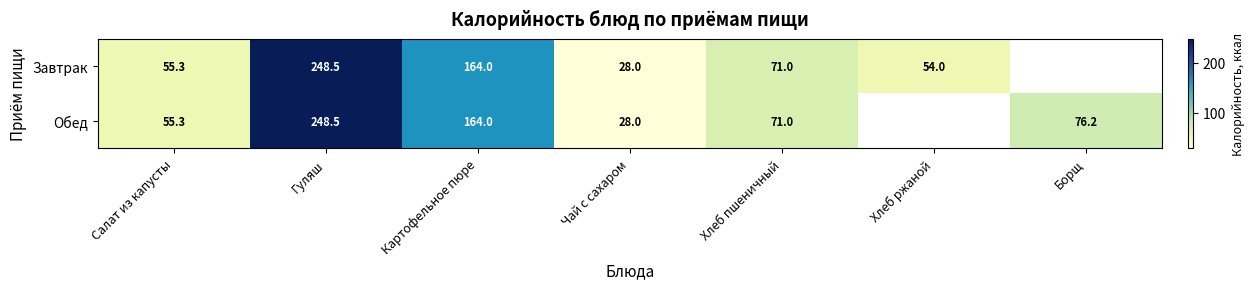

Rank the series by their maximum value, from highest to lowest.

Завтрак, Обед